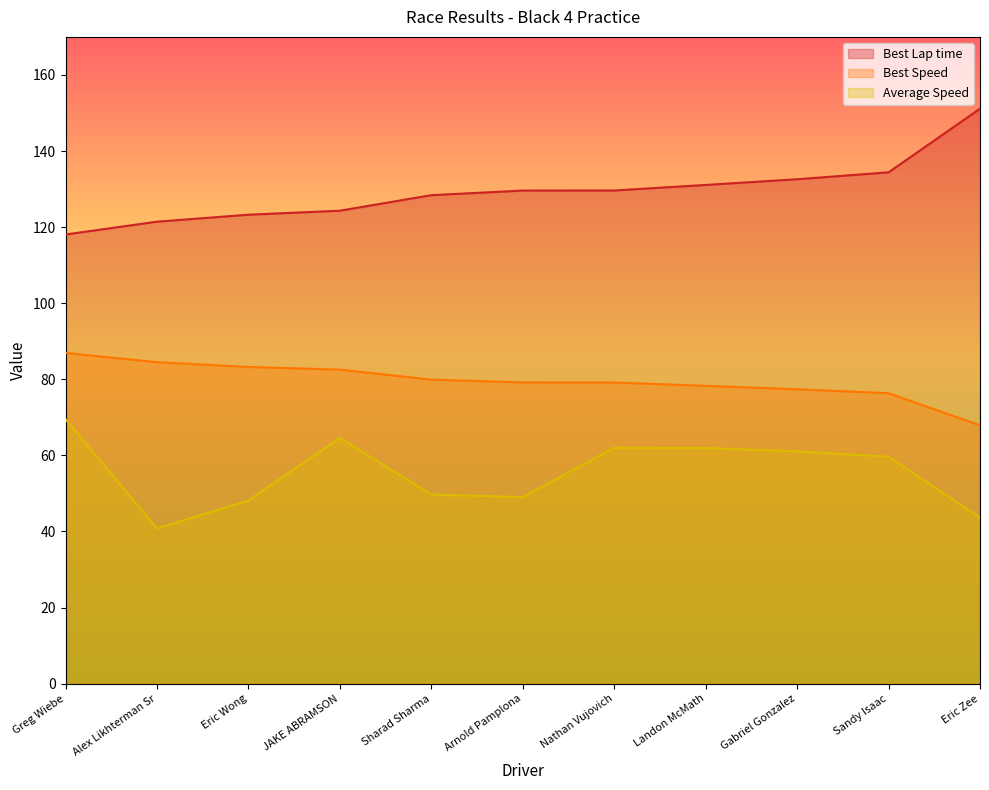

Reading right to left, transcribe all the data shown in this chart.

Best Lap time: Eric Zee=151.1	Sandy Isaac=134.4	Gabriel Gonzalez=132.6	Landon McMath=131.1	Nathan Vujovich=129.6	Arnold Pamplona=129.6	Sharad Sharma=128.4	JAKE ABRAMSON=124.3	Eric Wong=123.3	Alex Likhterman Sr=121.4	Greg Wiebe=118.1
Best Speed: Eric Zee=67.9	Sandy Isaac=76.3	Gabriel Gonzalez=77.4	Landon McMath=78.3	Nathan Vujovich=79.2	Arnold Pamplona=79.2	Sharad Sharma=79.9	JAKE ABRAMSON=82.5	Eric Wong=83.2	Alex Likhterman Sr=84.5	Greg Wiebe=86.9
Average Speed: Eric Zee=43.6	Sandy Isaac=59.6	Gabriel Gonzalez=61.0	Landon McMath=61.9	Nathan Vujovich=62.0	Arnold Pamplona=49.0	Sharad Sharma=49.7	JAKE ABRAMSON=64.6	Eric Wong=48.1	Alex Likhterman Sr=40.8	Greg Wiebe=69.5